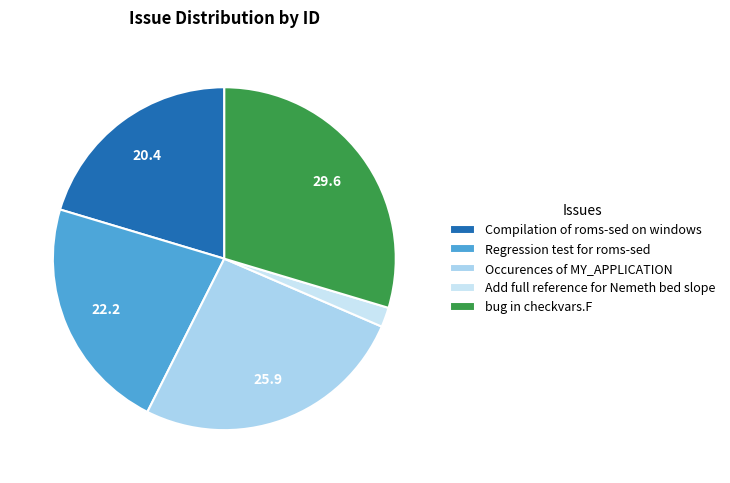

True or false: Occurences of MY_APPLICATION accounts for 38% of the total.

False